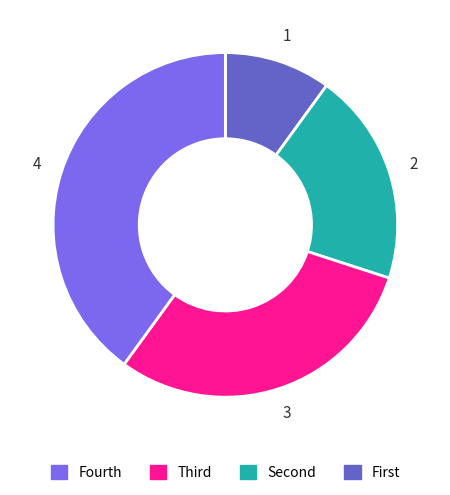

Is there a majority slice in this chart?

No